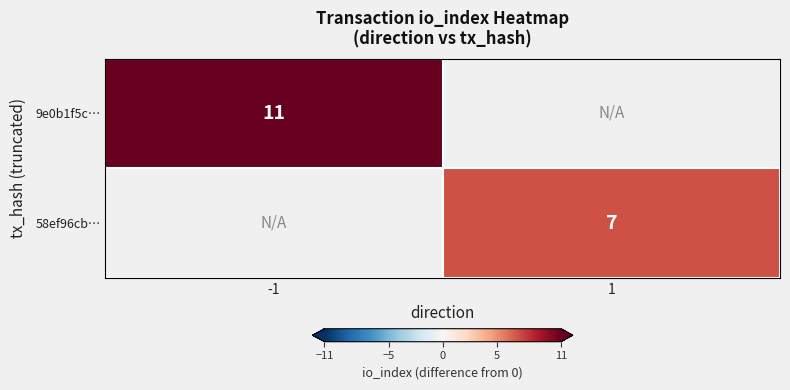

At how many categories does at least one series exceed 9?

1